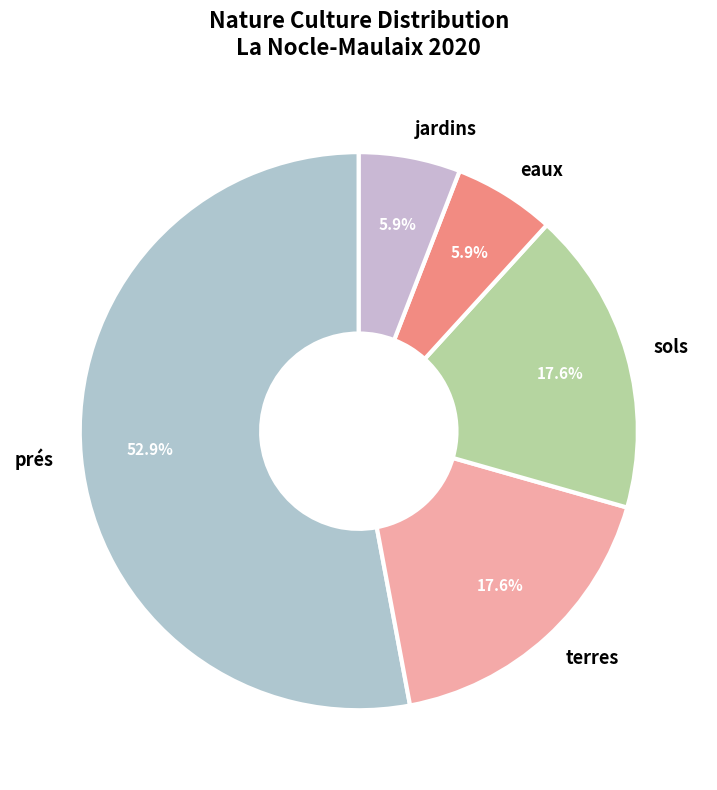

How many slices are in this pie chart?

5